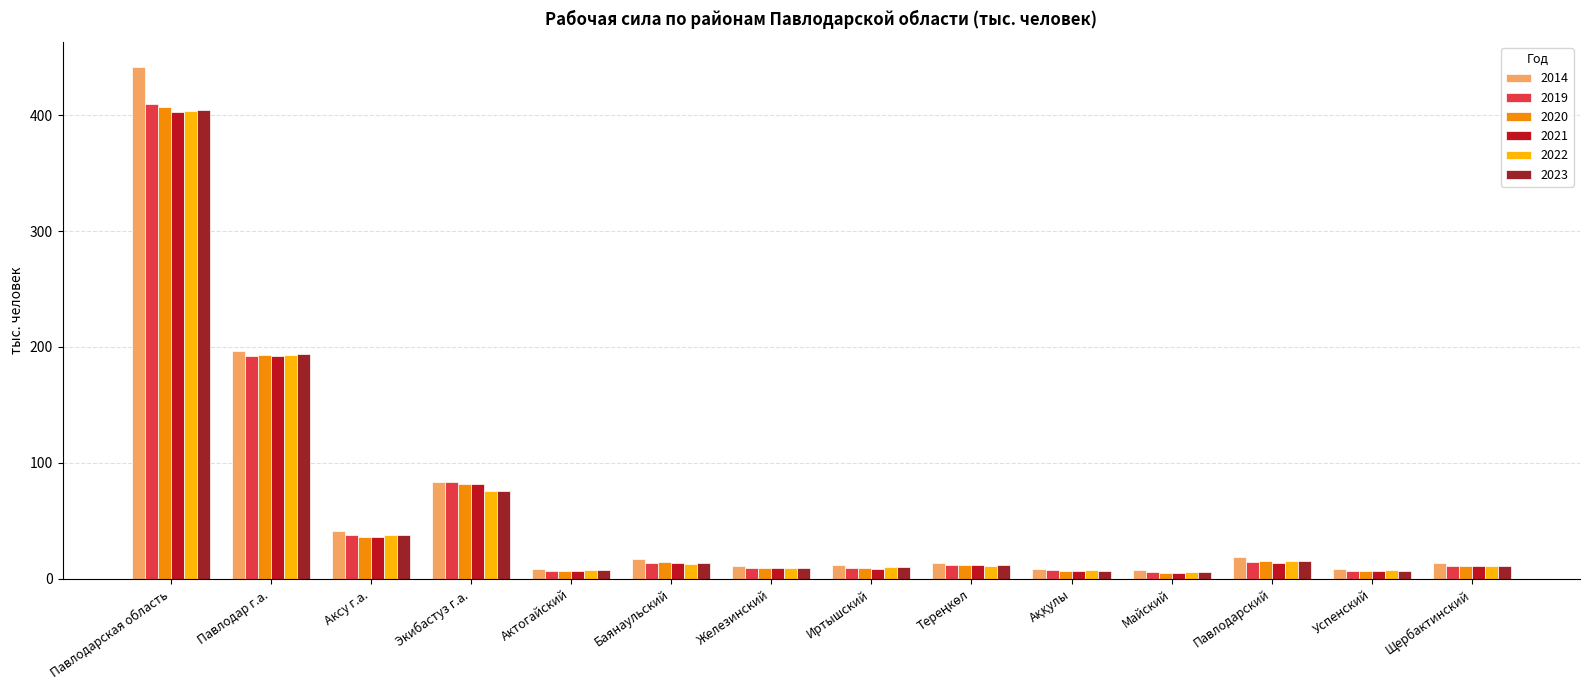

What is the sum of the 2023 values at Павлодарская область and Железинский?

413.7